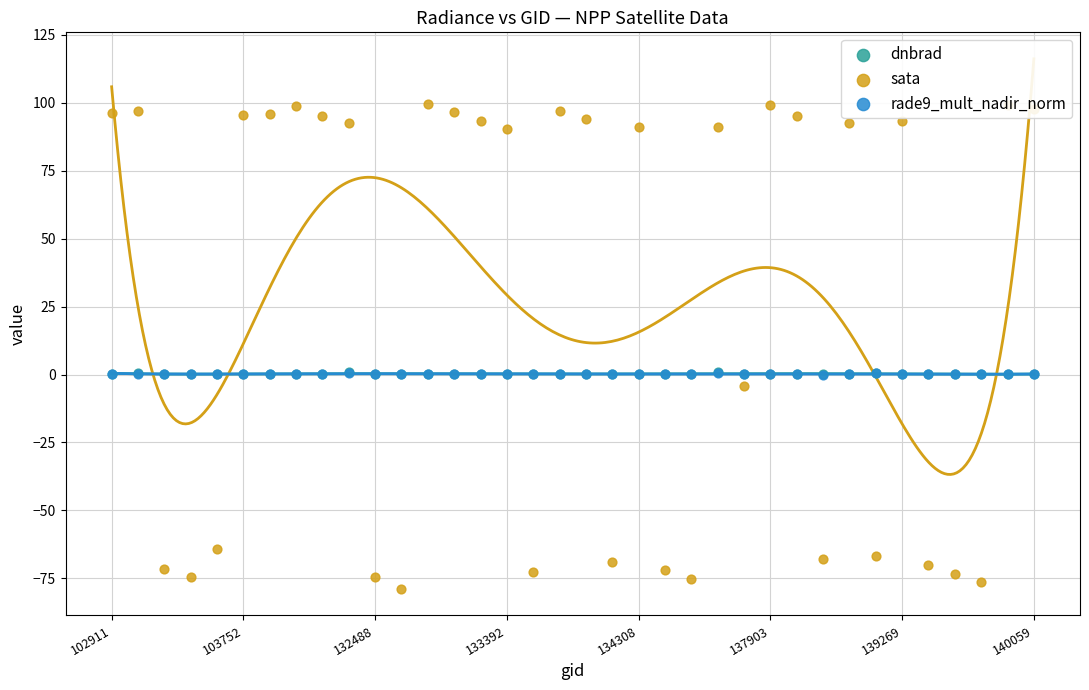

What are all the series names shown in the legend?

dnbrad, sata, rade9_mult_nadir_norm